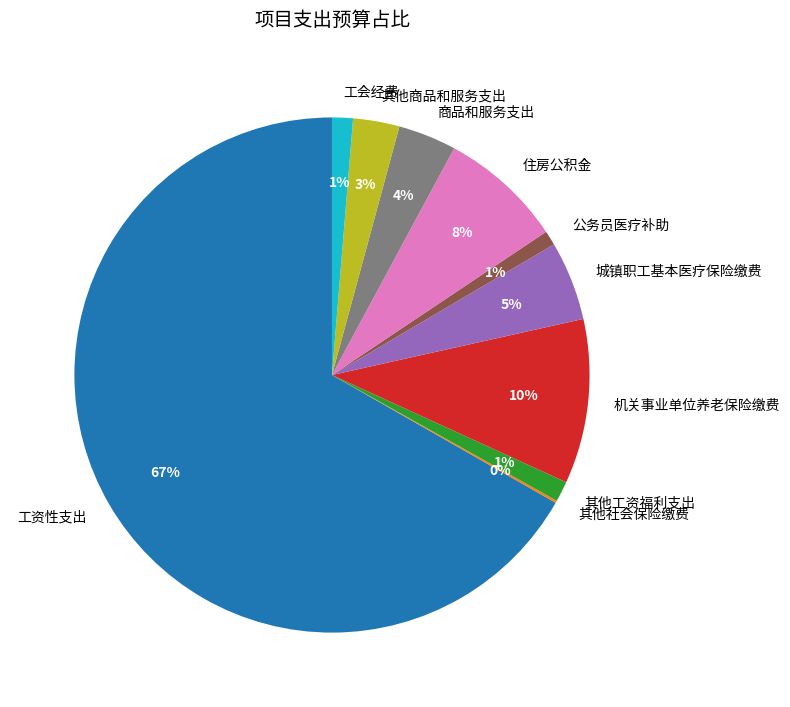

Which has a higher value, 机关事业单位养老保险缴费 or 商品和服务支出?

机关事业单位养老保险缴费